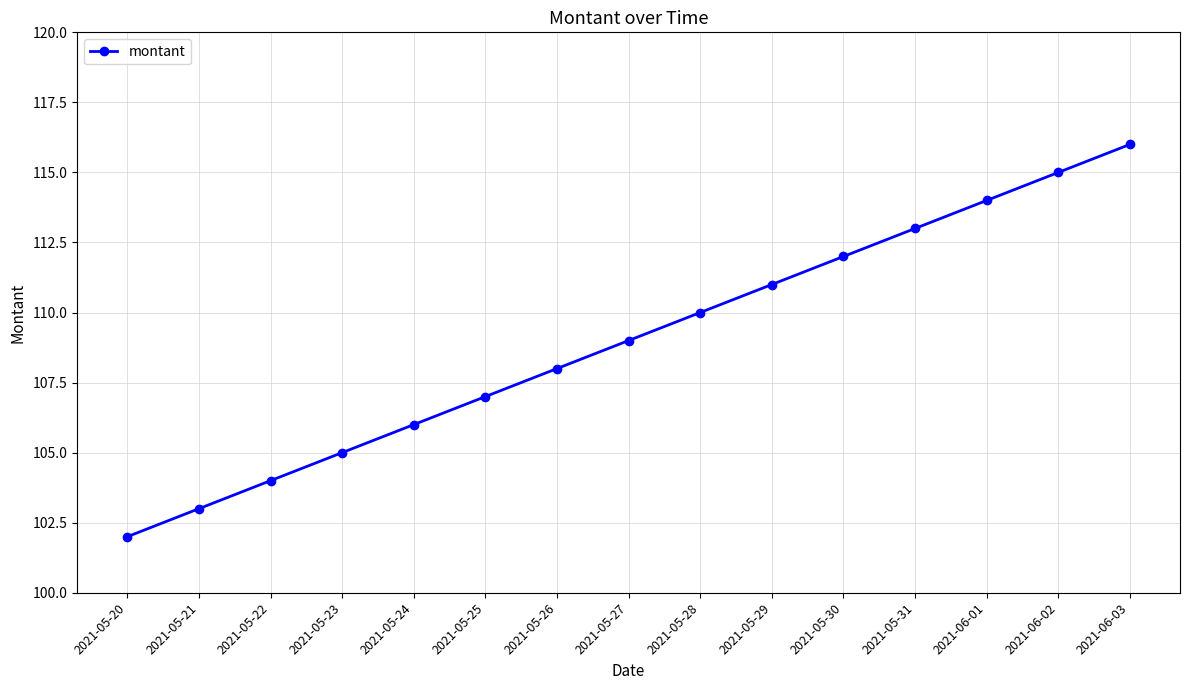

Between 2021-05-24 and 2021-06-02, which is larger?

2021-06-02